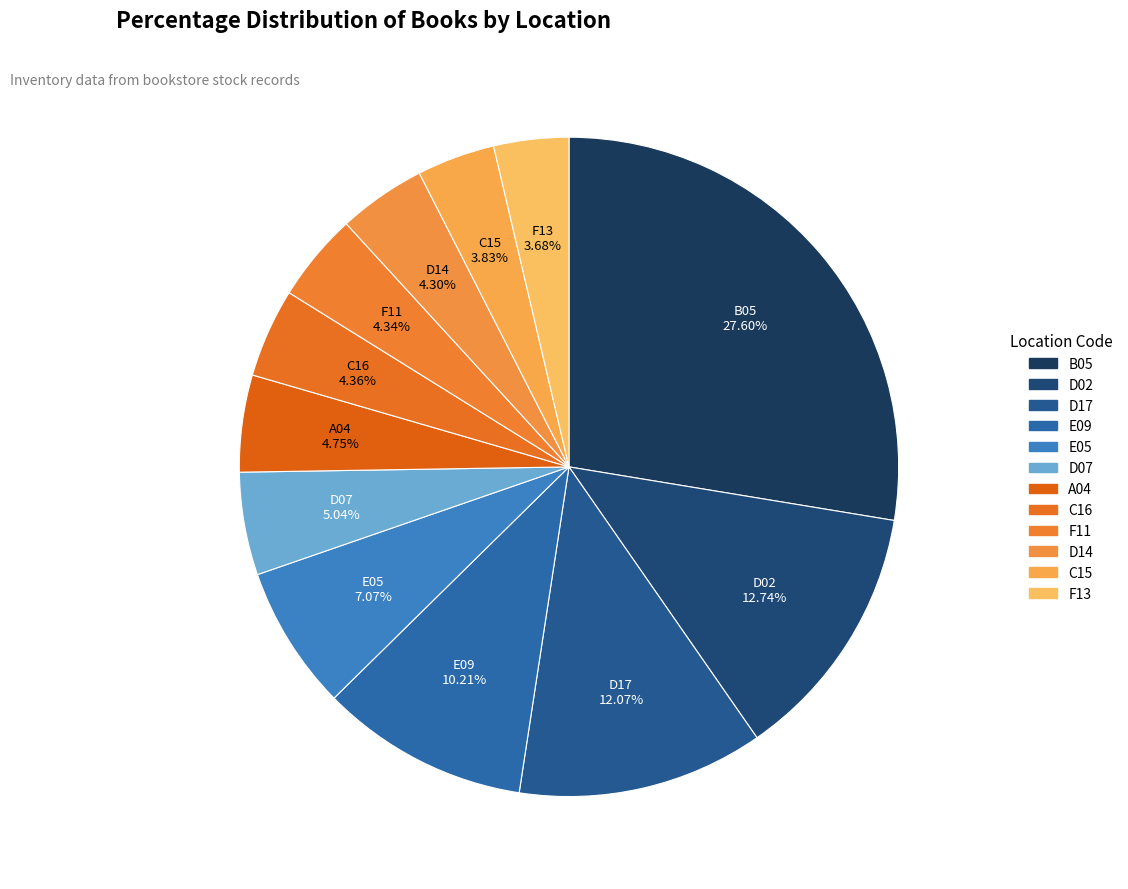

Which slice is the largest?

B05